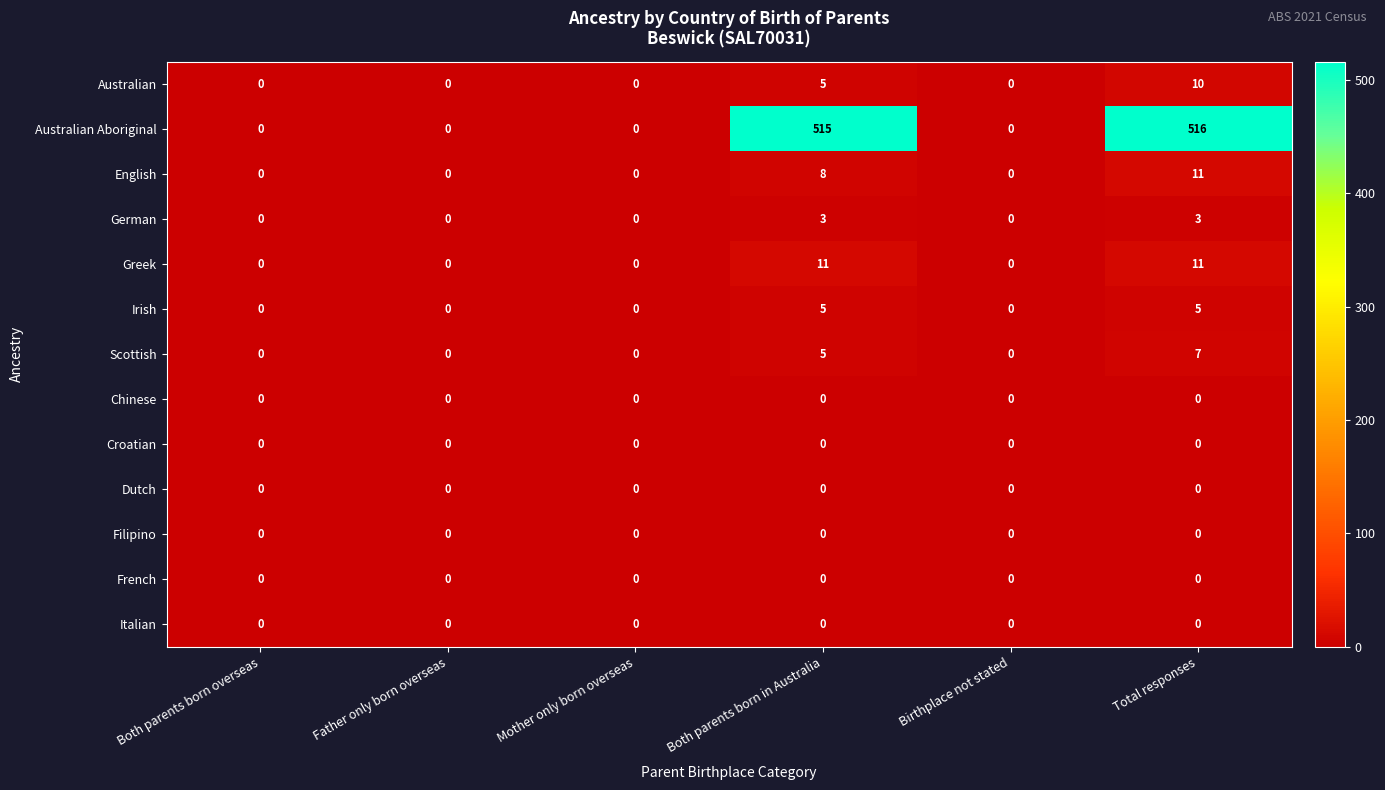

Which label corresponds to the largest value in the chart?

Total responses